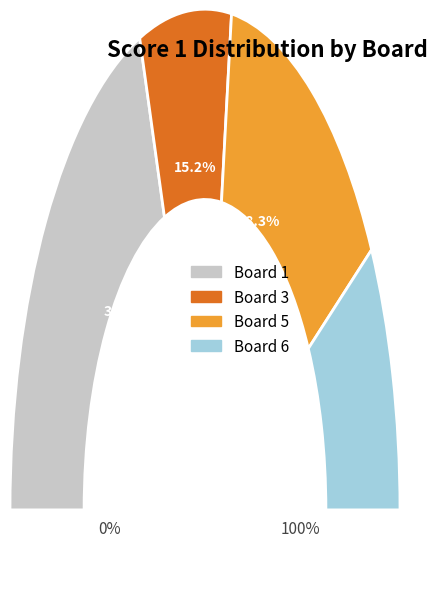

What is the change in value from Board 3 to Board 6?

+1